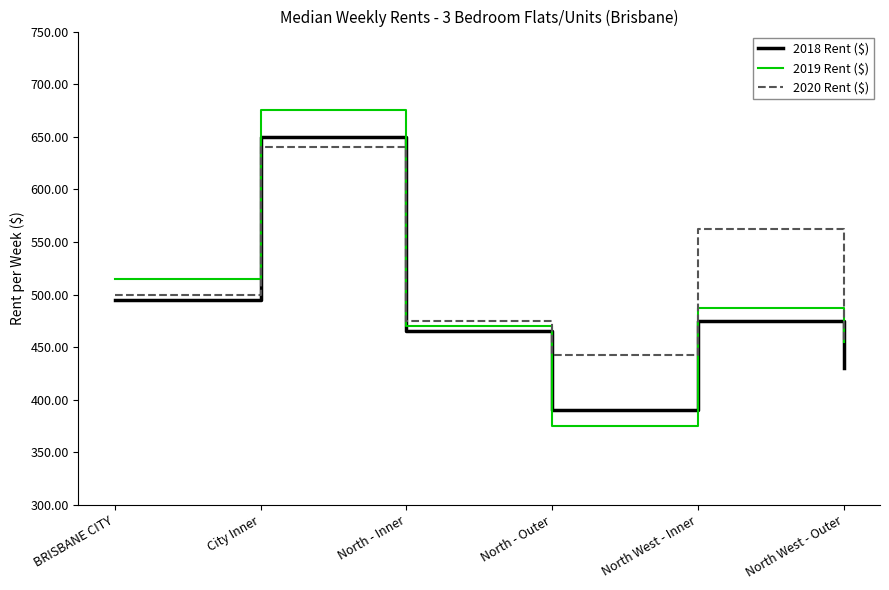

Which series changed the most between BRISBANE CITY and North - Outer?

2019 Rent ($)